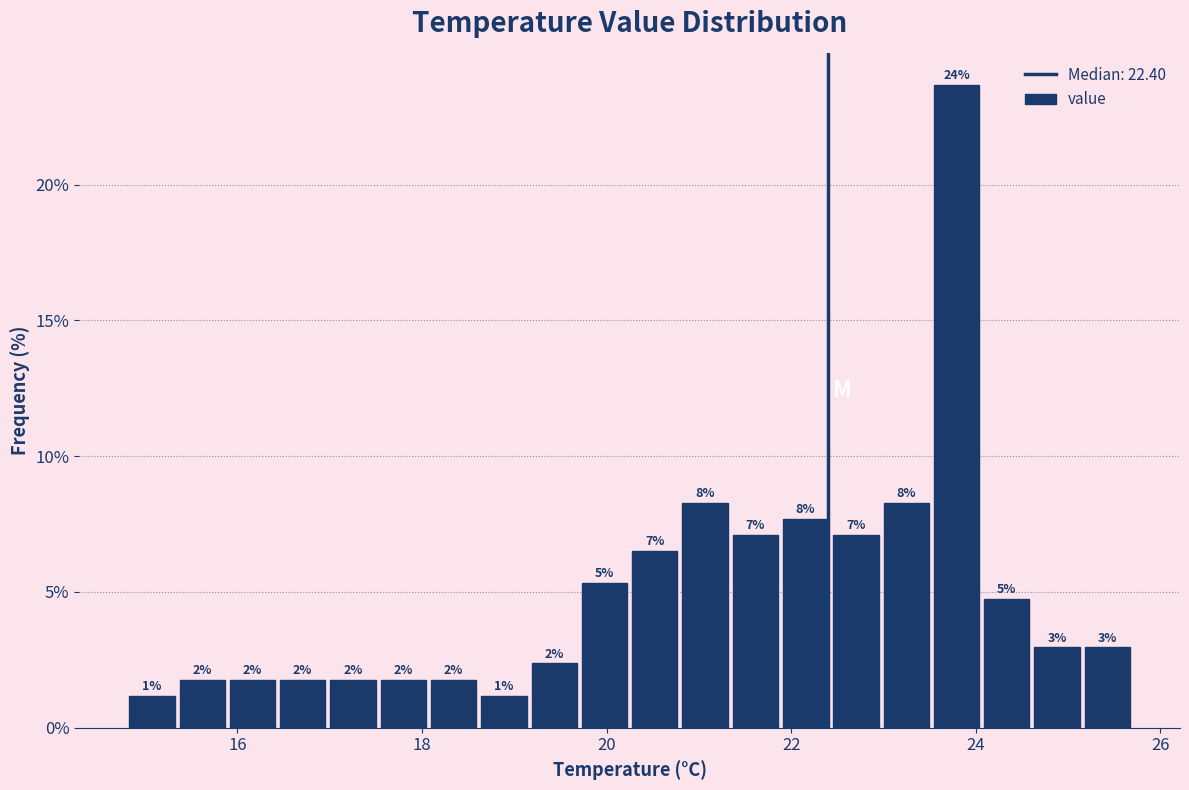

Read against the x-axis, roughly where is the centre of the tallest bar?

23.8